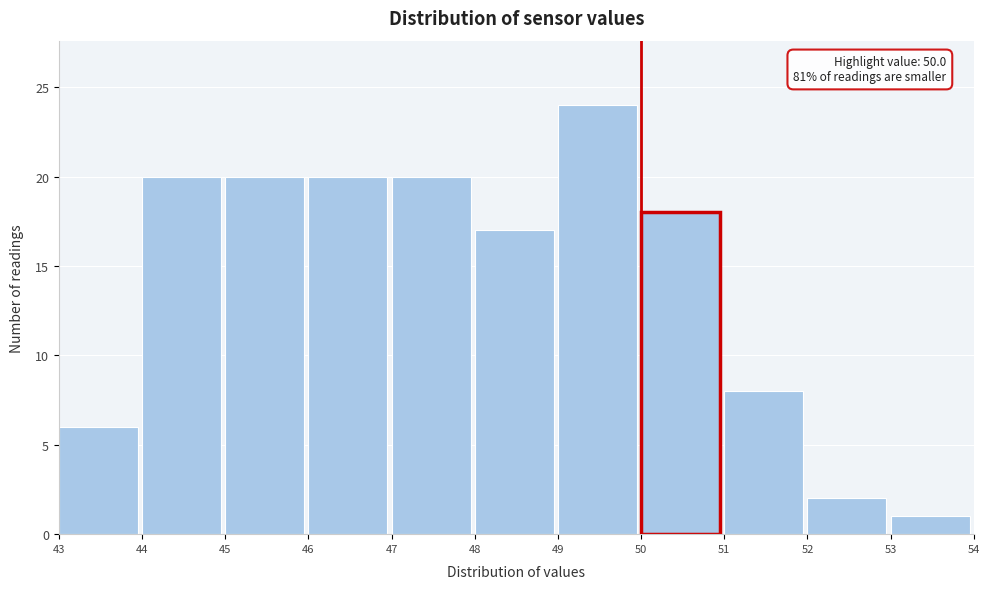

Which range on the x-axis has the tallest bar?

49 to 50